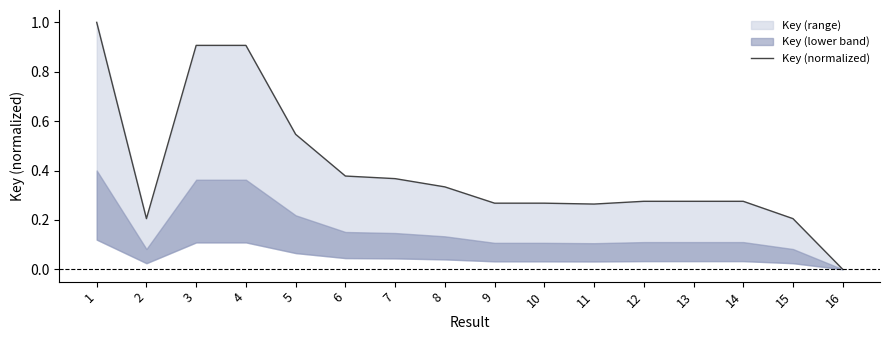

What is the change in value from 4 to 16?

-0.9